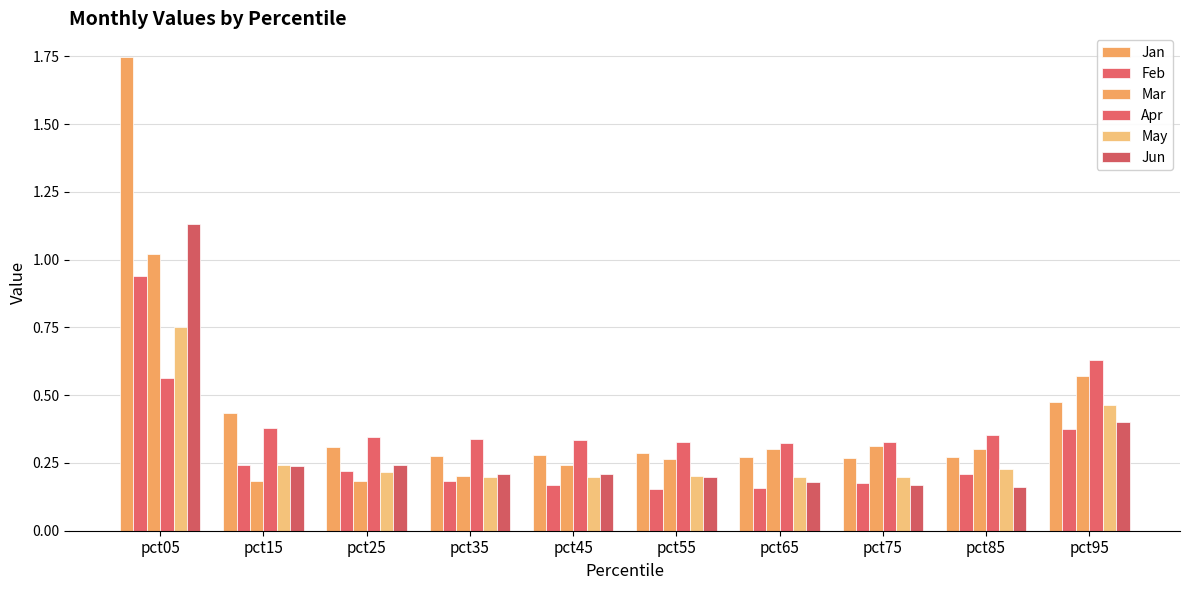

What is the difference between the May values at pct95 and pct05?

0.3